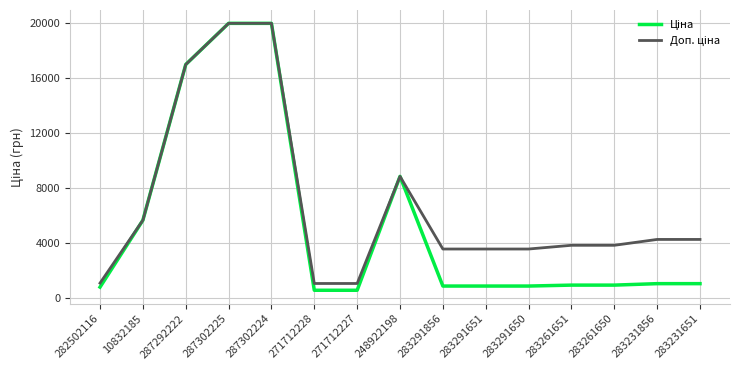

What is the spread (max minus min) of values at 283261651?

2890.5